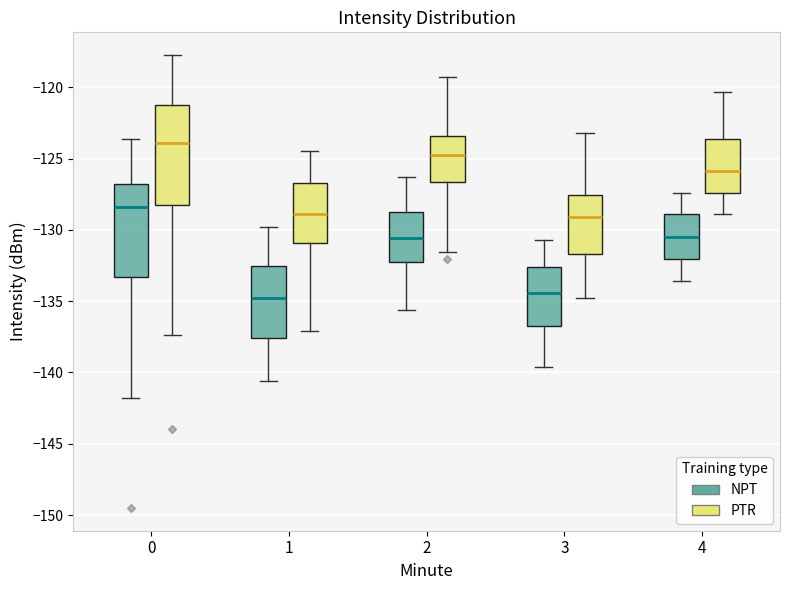

Which box's median line is the highest?

0 (PTR)